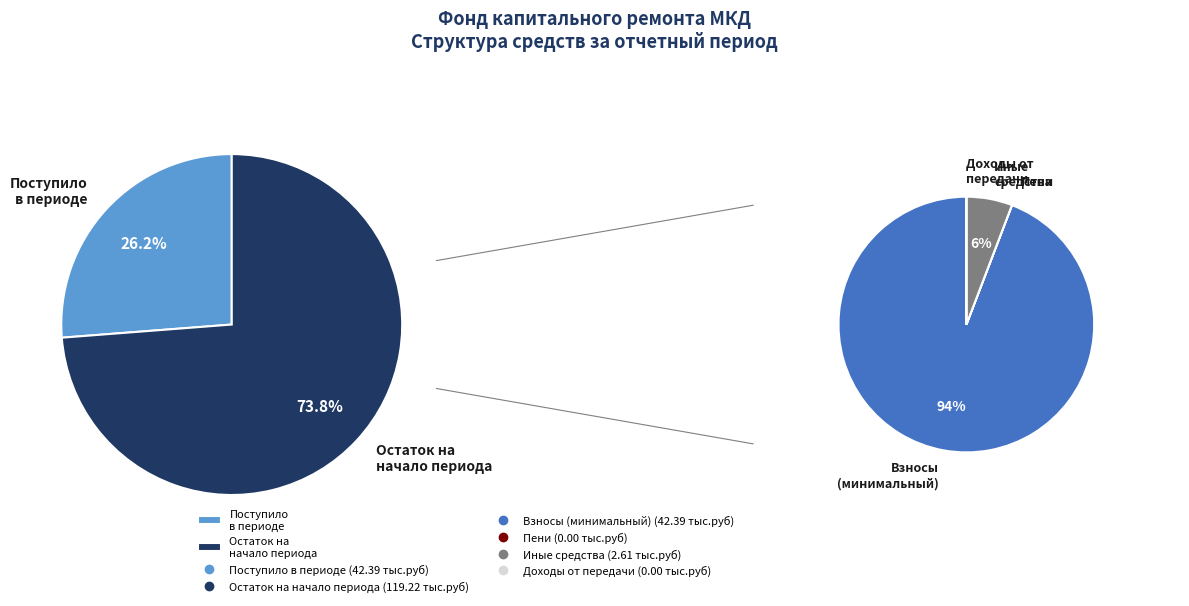

Combined, do 1 and 4 account for over 50%?

Yes